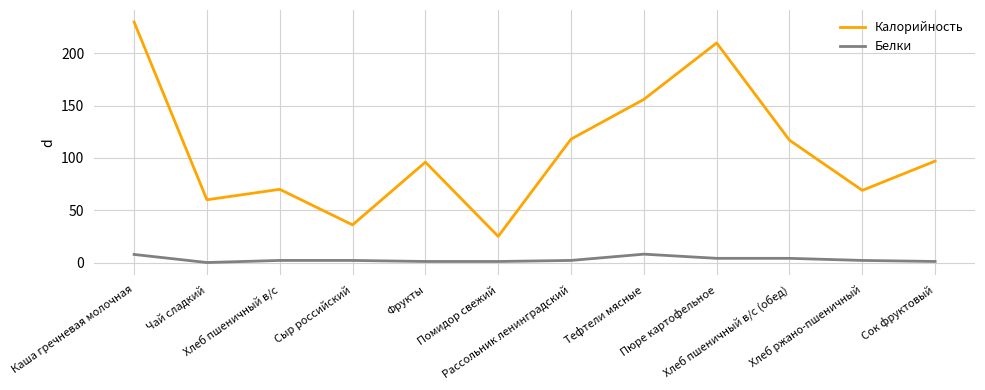

Which series has the widest spread of values?

Калорийность